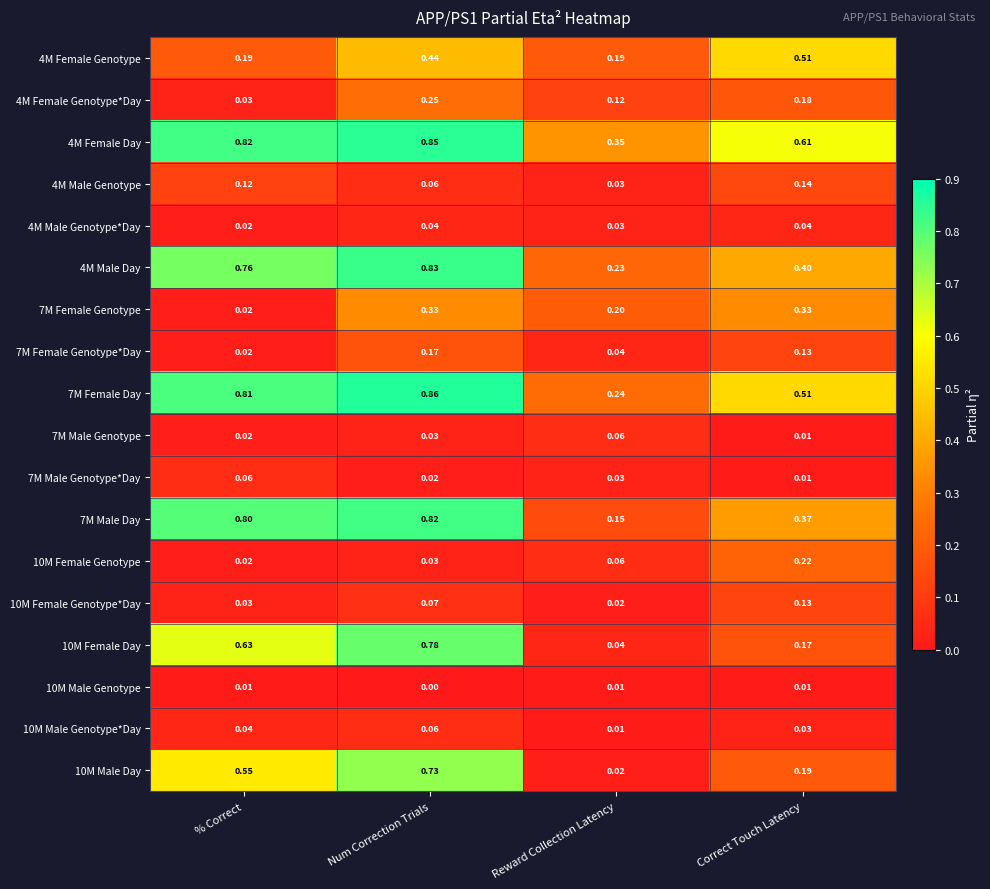

List the labels in order of 10M Male Genotype*Day value, smallest first.

Reward Collection Latency, Correct Touch Latency, % Correct, Num Correction Trials